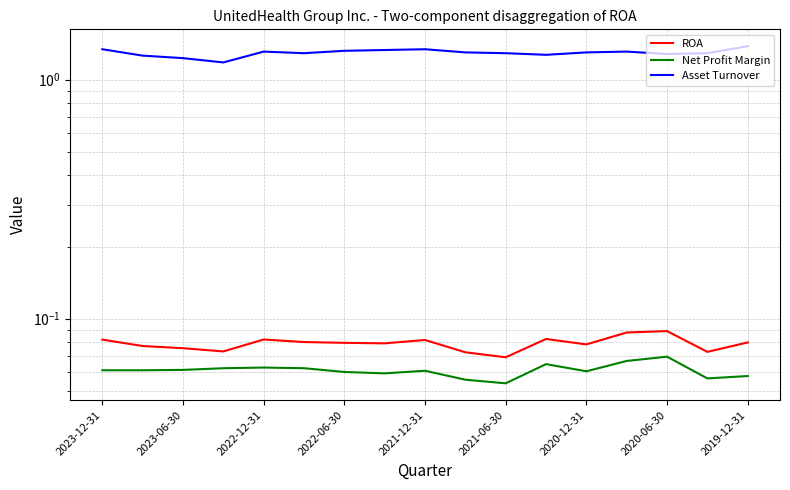

At how many categories does at least one series exceed 0?

17